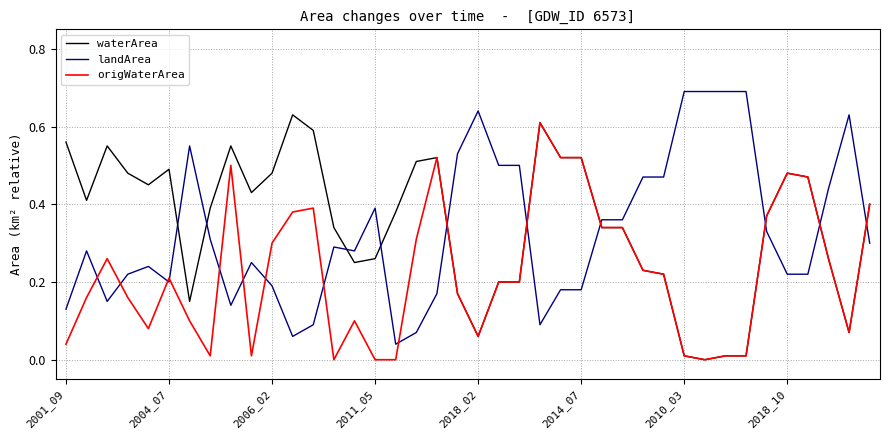

Which series ends up on top after the final intersection of origWaterArea and landArea?

origWaterArea